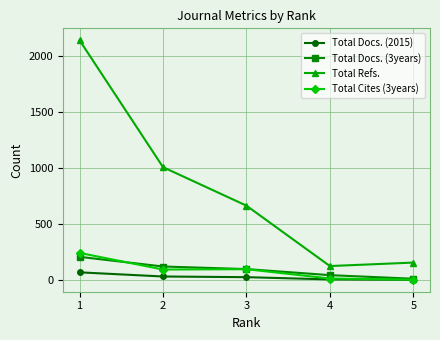

What is the difference between the maximum and minimum values in the Total Docs. (2015) series?

66